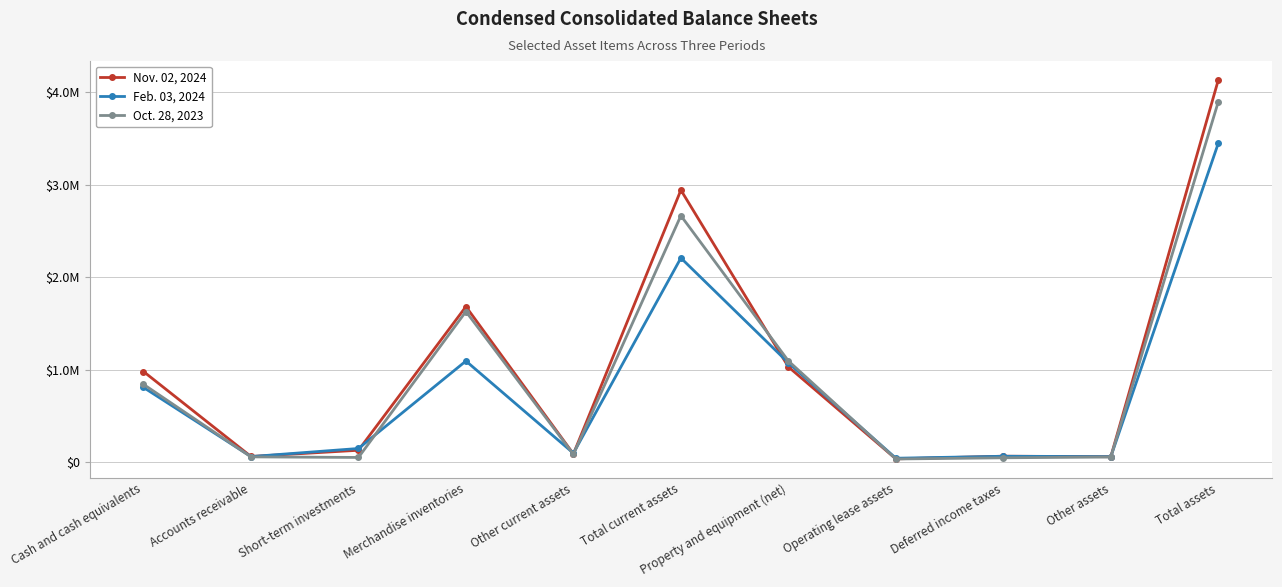

Which category has the lowest value in the Feb. 03, 2024 series?

Operating lease assets